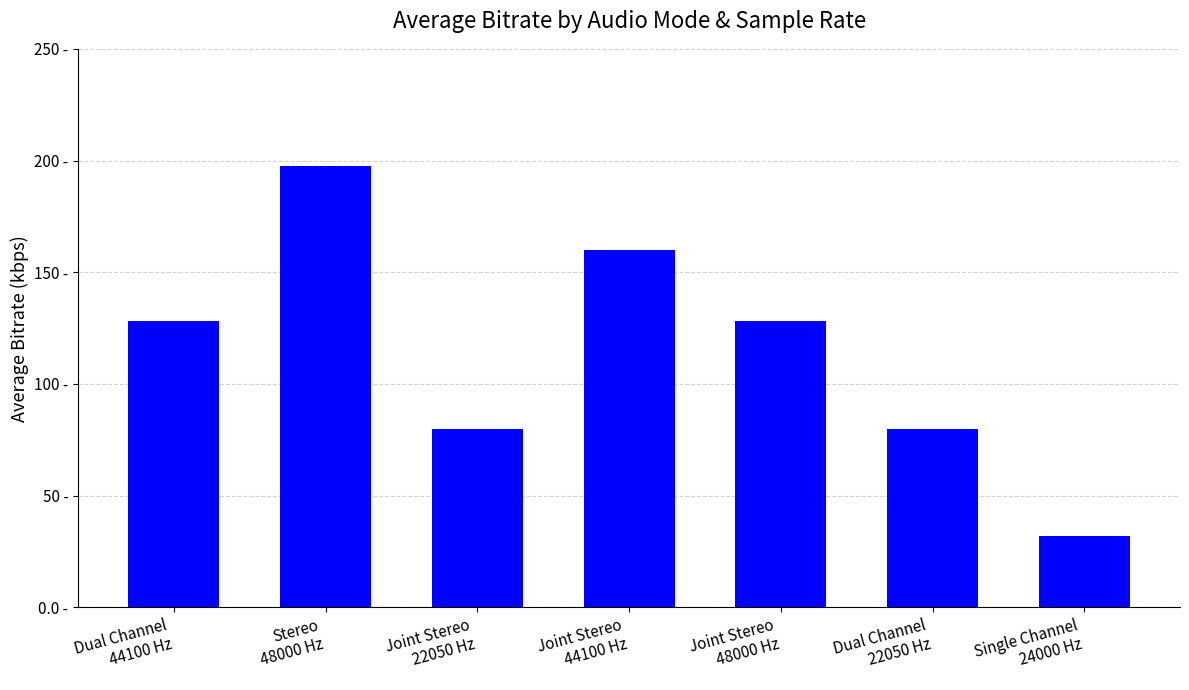

Are the bars horizontal?

No